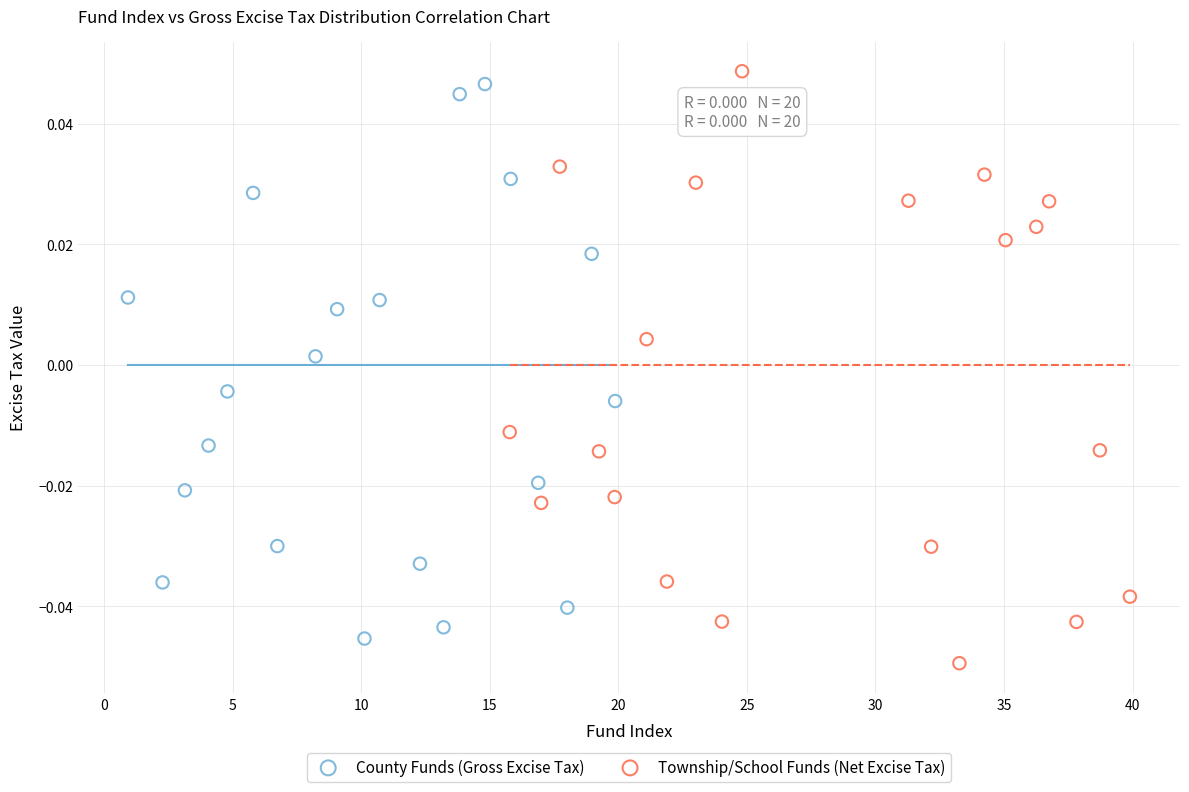

Which series contains the highest Y value?

Township/School Funds (Net Excise Tax)